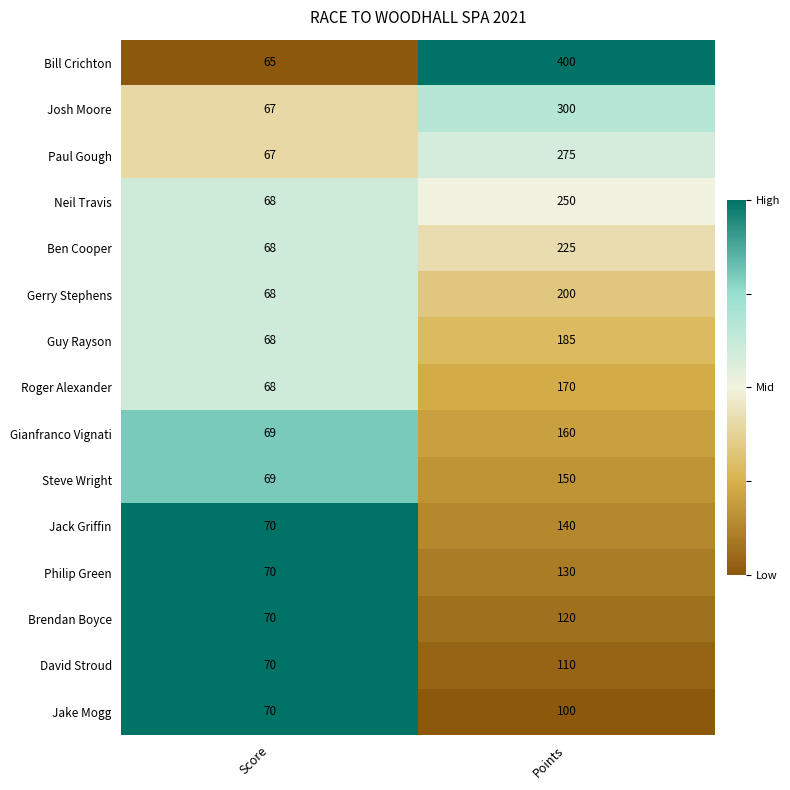

List the series in order of their peak value, highest first.

Bill Crichton, Josh Moore, Paul Gough, Neil Travis, Ben Cooper, Gerry Stephens, Guy Rayson, Roger Alexander, Gianfranco Vignati, Steve Wright, Jack Griffin, Philip Green, Brendan Boyce, David Stroud, Jake Mogg